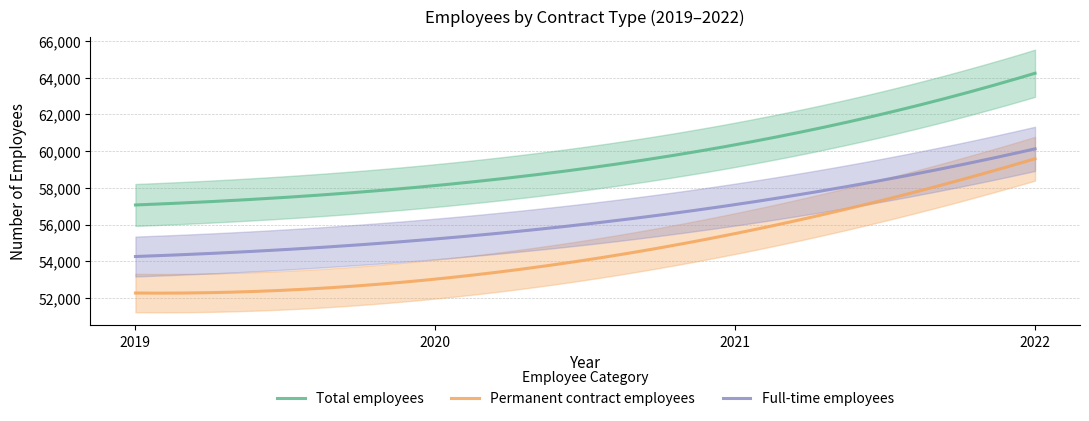

True or false: Permanent contract employees has a value of 55514 at 2021.

True